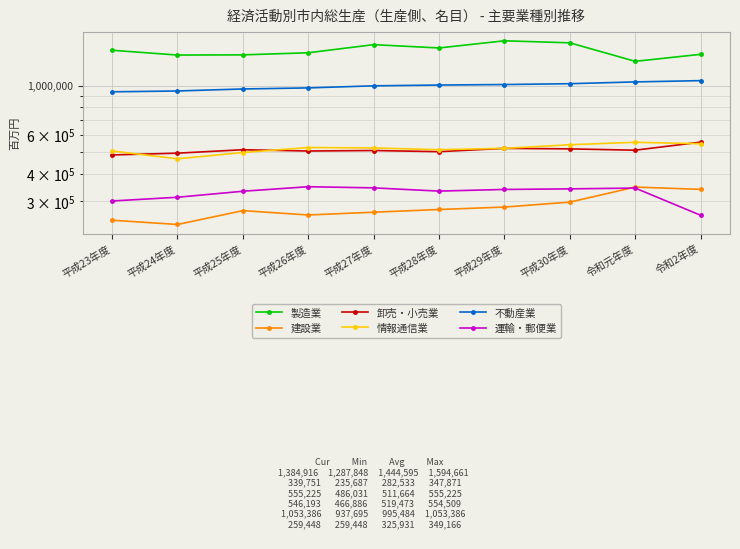

Reading left to right, transcribe all the data shown in this chart.

製造業: 平成23年度=1445070	平成24年度=1374796	平成25年度=1377428	平成26年度=1407831	平成27年度=1531918	平成28年度=1480086	平成29年度=1594661	平成30年度=1561403	令和元年度=1287848	令和2年度=1384916
建設業: 平成23年度=246386	平成24年度=235687	平成25年度=272221	平成26年度=260192	平成27年度=267801	平成28年度=275491	平成29年度=282511	平成30年度=297424	令和元年度=347871	令和2年度=339751
卸売・小売業: 平成23年度=486031	平成24年度=495130	平成25年度=513122	平成26年度=506405	平成27年度=508941	平成28年度=502891	平成29年度=520527	平成30年度=517720	令和元年度=510653	令和2年度=555225
情報通信業: 平成23年度=506695	平成24年度=466886	平成25年度=498491	平成26年度=525072	平成27年度=522588	平成28年度=513433	平成29年度=520478	平成30年度=540391	令和元年度=554509	令和2年度=546193
不動産業: 平成23年度=937695	平成24年度=945862	平成25年度=965831	平成26年度=976672	平成27年度=997889	平成28年度=1006294	平成29年度=1011425	平成30年度=1020298	令和元年度=1039497	令和2年度=1053386
運輸・郵便業: 平成23年度=300973	平成24年度=312875	平成25年度=333088	平成26年度=349166	平成27年度=345032	平成28年度=333577	平成29年度=339402	平成30年度=341449	令和元年度=344300	令和2年度=259448